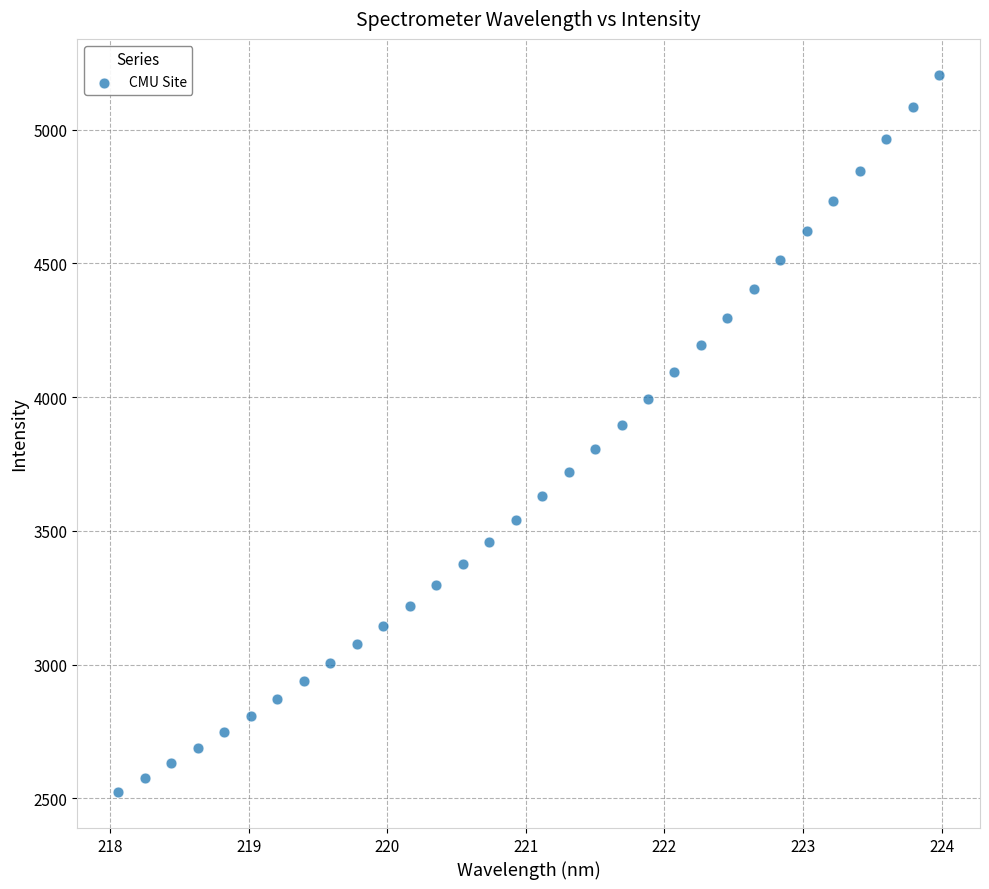

What is the range of X values (max minus min)?

5.9